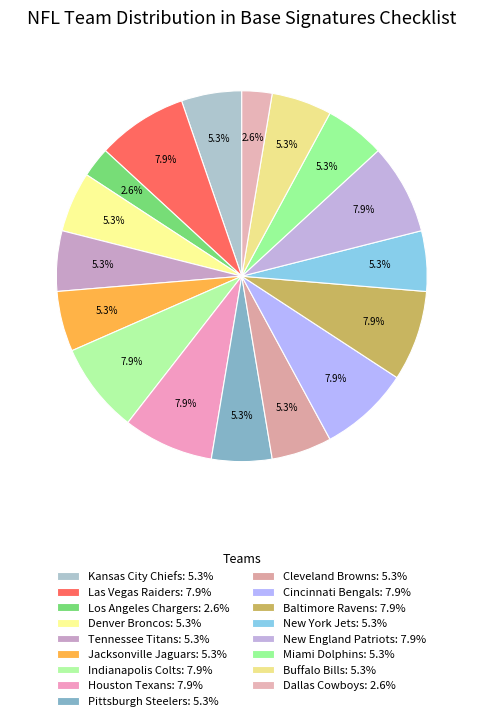

How many slices are in this pie chart?

17